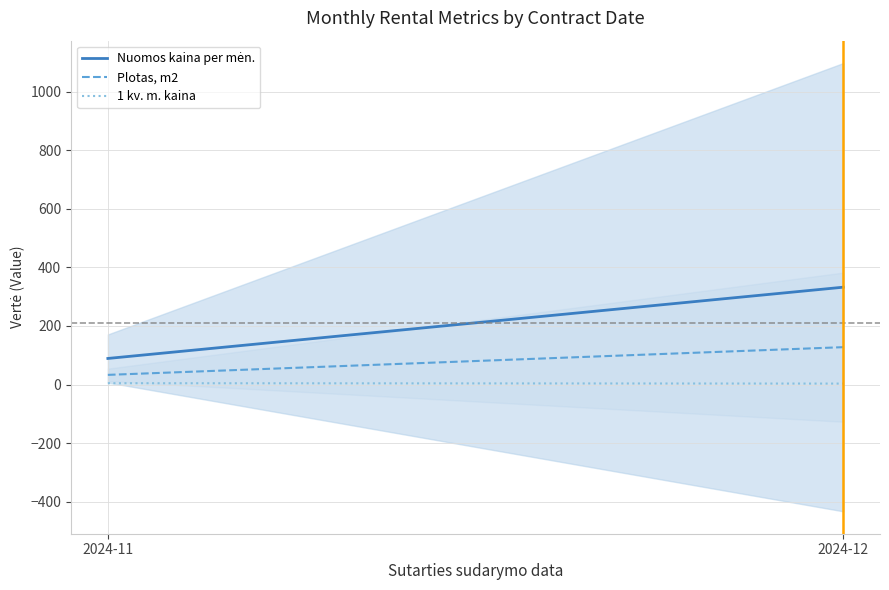

Which category has the lowest value in the 1 kv. m. kaina series?

2024-12